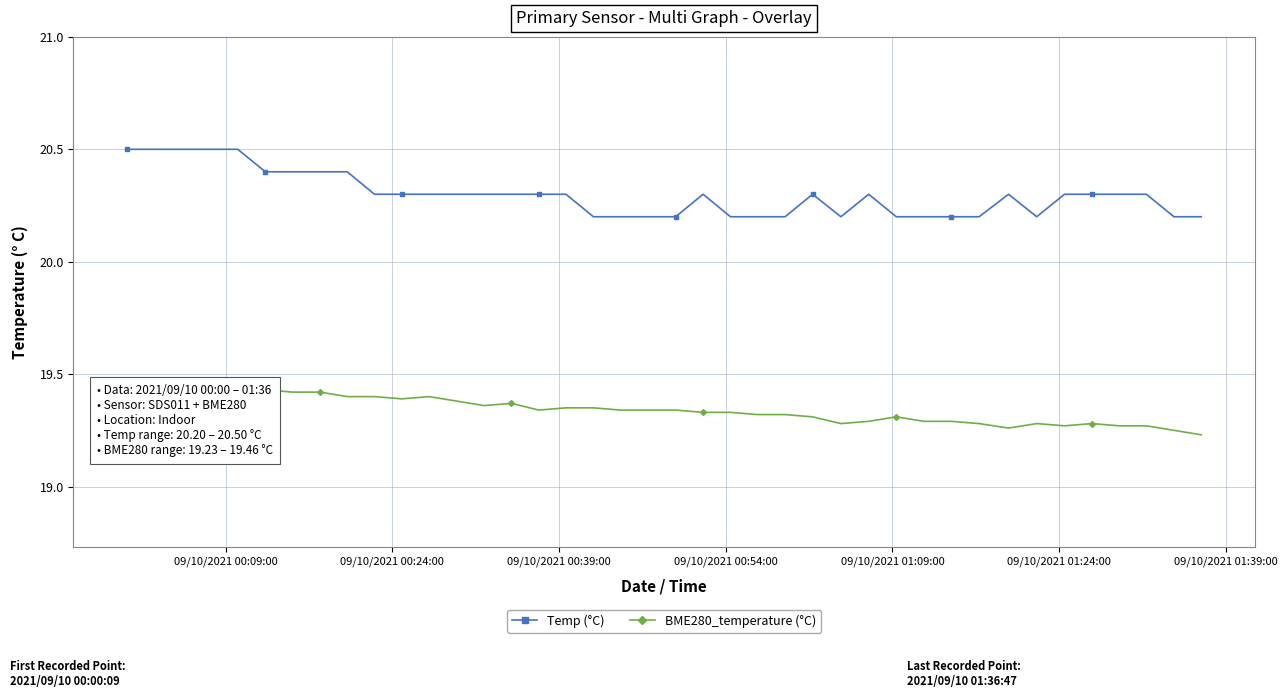

Count the Temp (°C) values in the range 20 to 21.

40